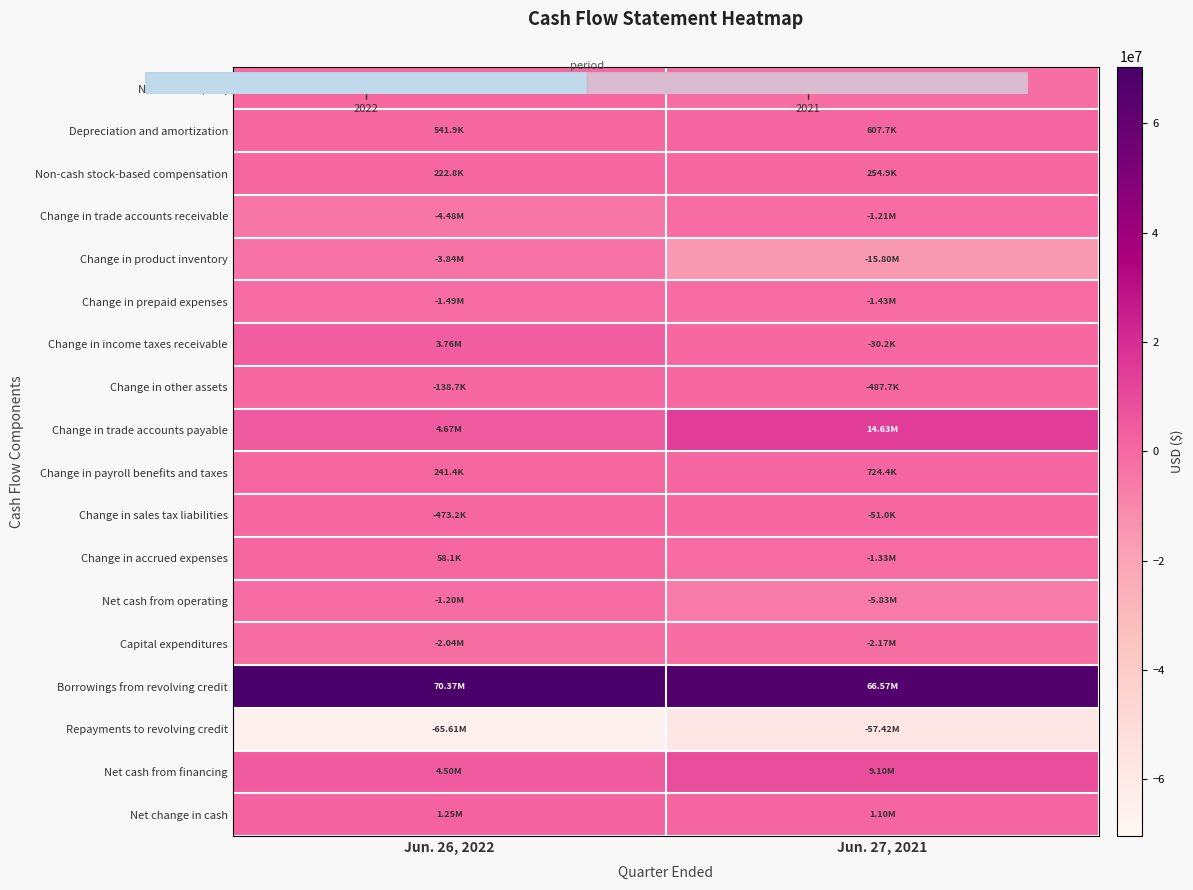

How many distinct data groups are displayed?

18